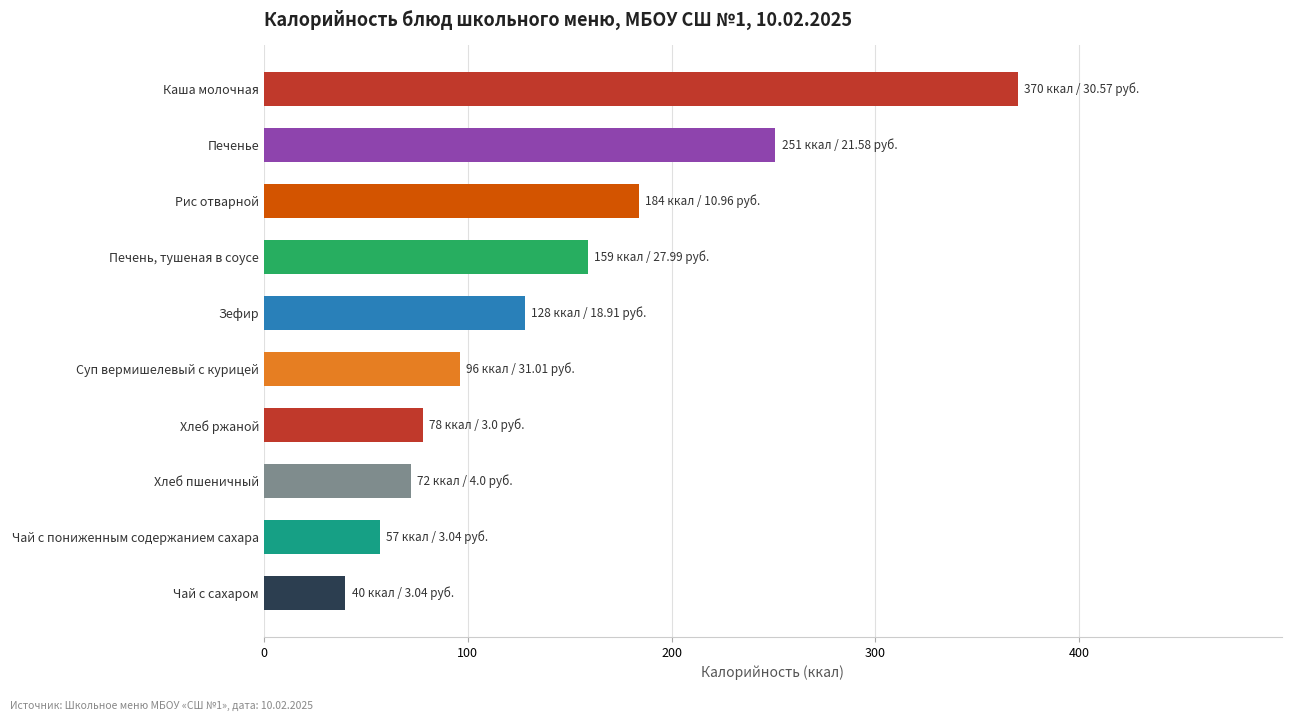

The value at Рис отварной is 64. True or false?

False